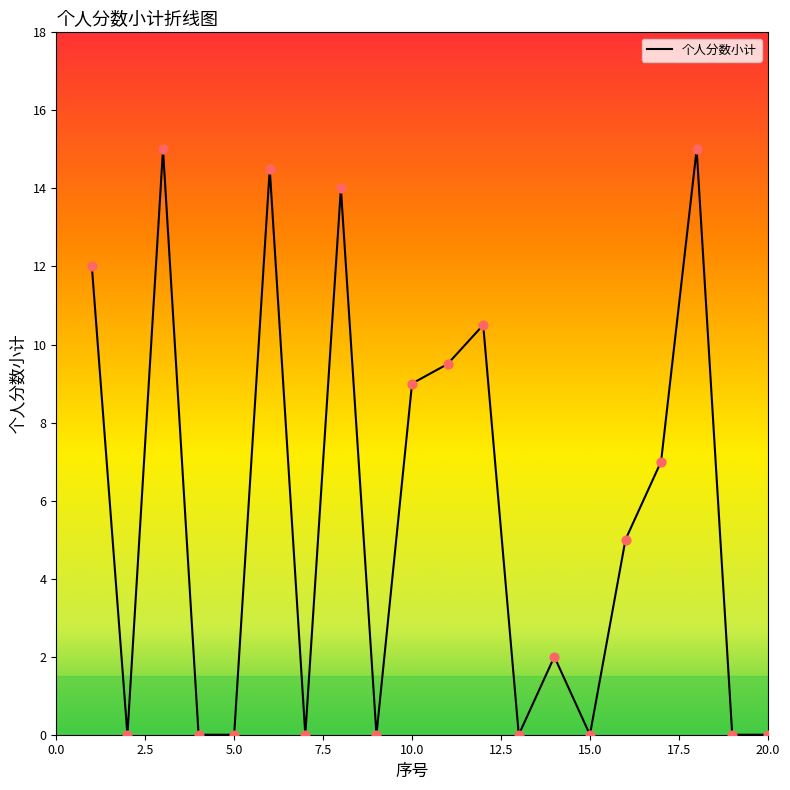

What is the maximum value shown in the chart?

15.0